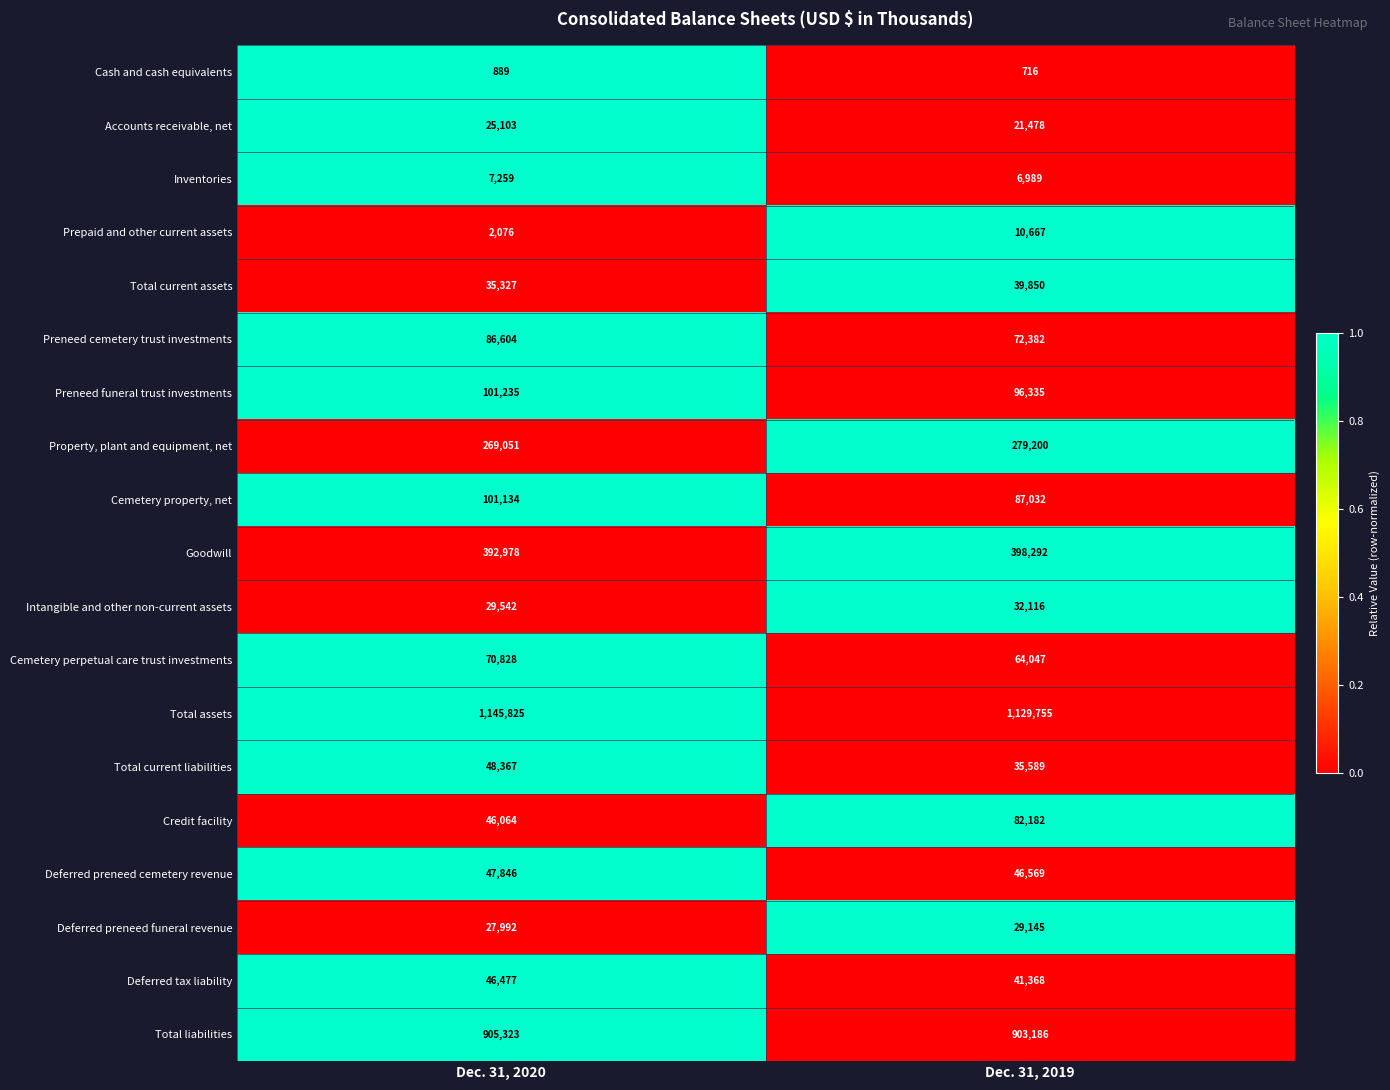

At which label does Preneed cemetery trust investments reach its minimum?

Dec. 31, 2019